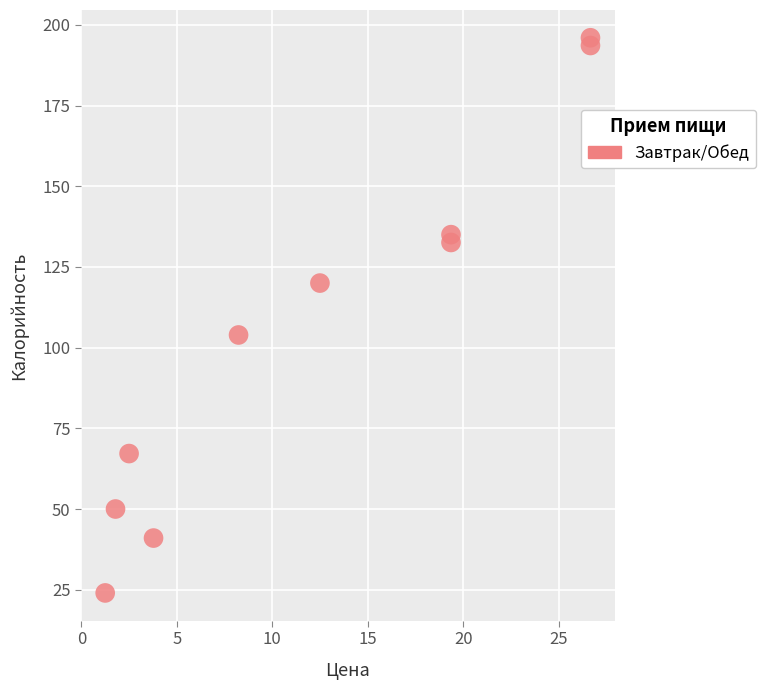

What Y value in the scatter plot is closest to 110?

103.9